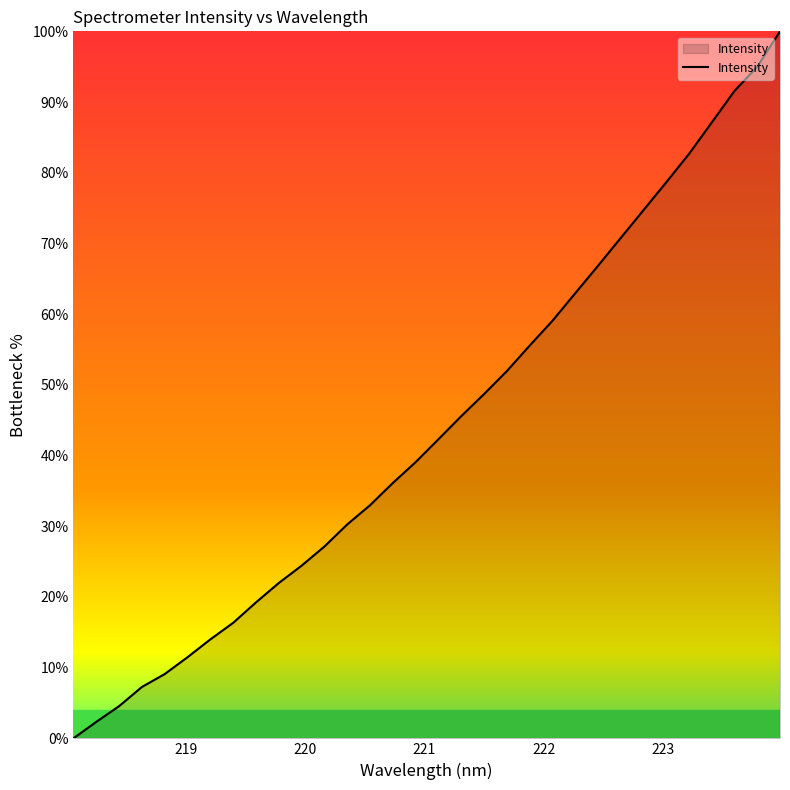

What is the maximum value shown in the chart?

100.0